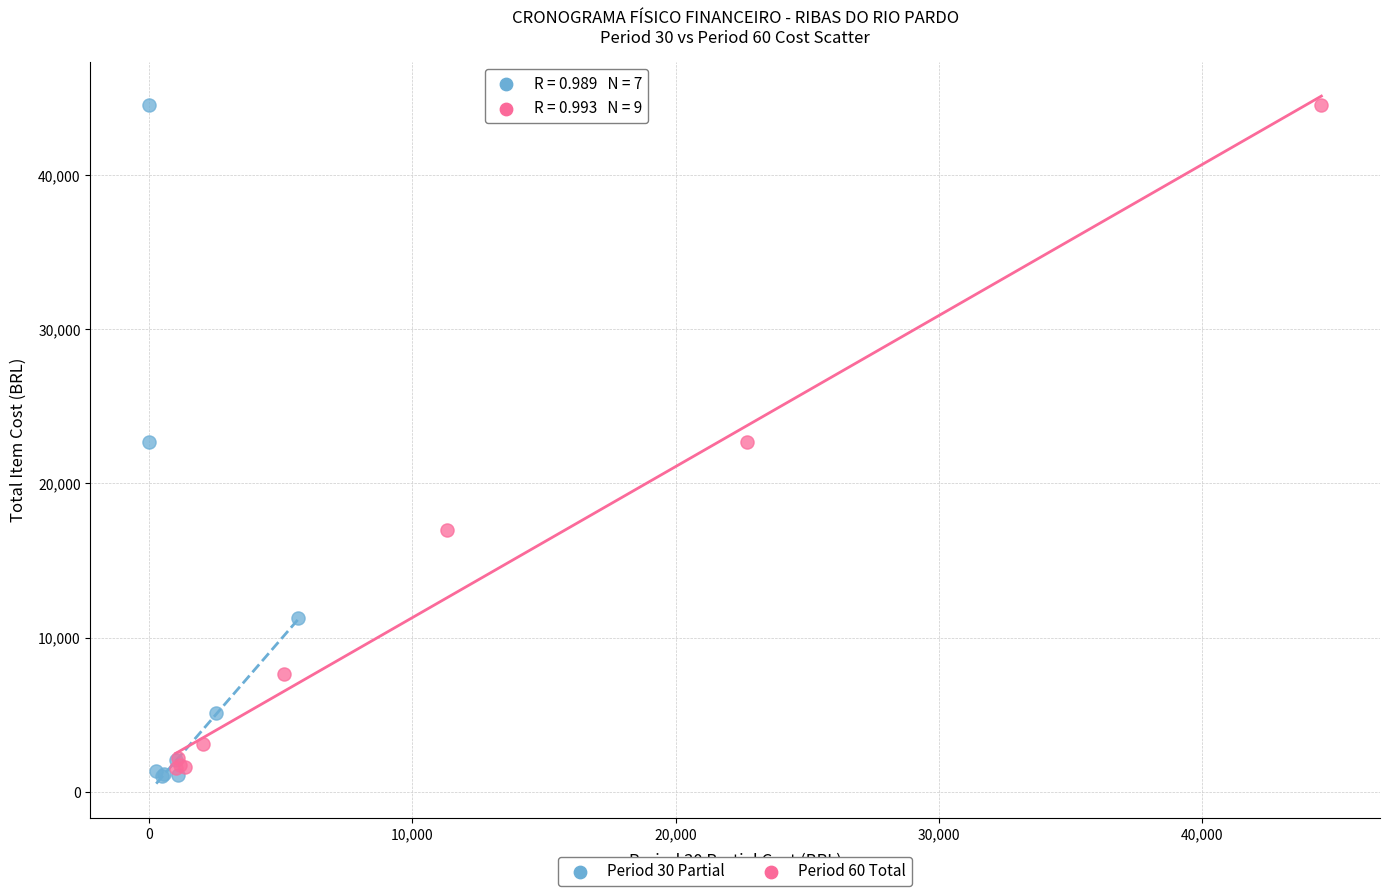

Which series has the widest spread of Y values?

Period 30 Partial